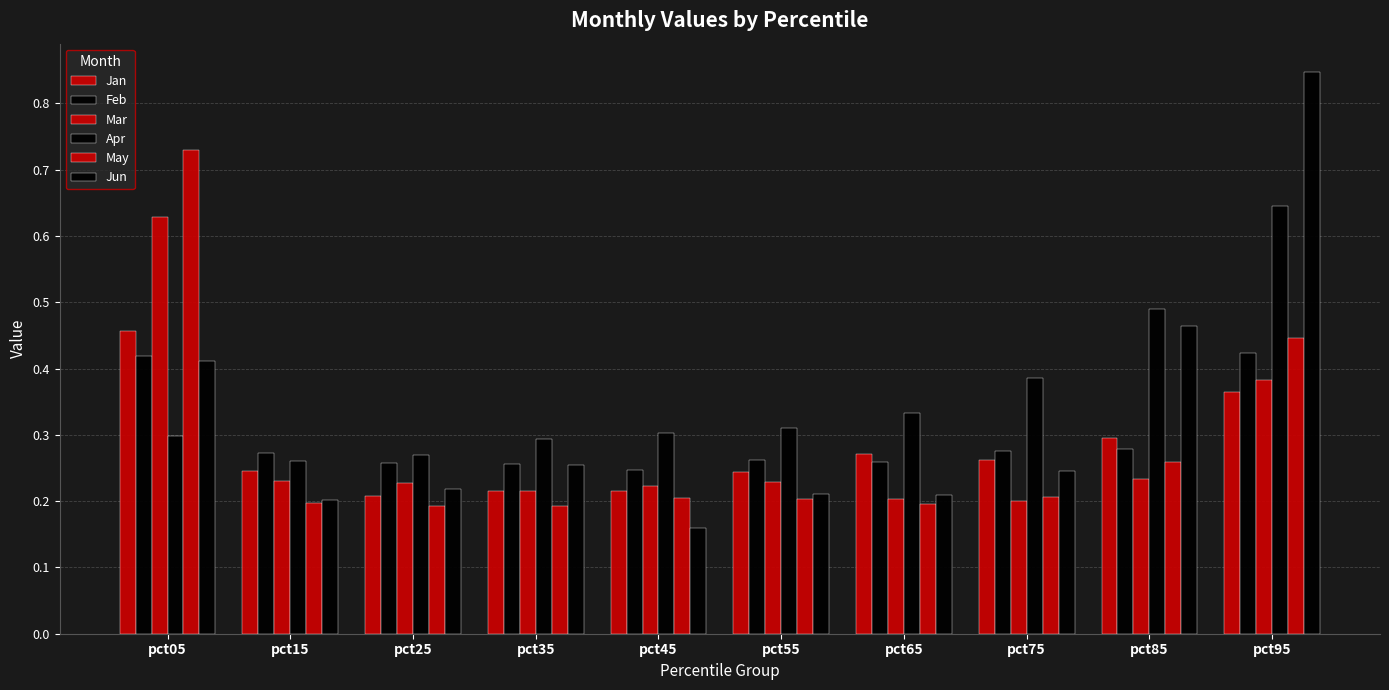

Reading right to left, transcribe all the data shown in this chart.

Jan: pct95=0.4	pct85=0.3	pct75=0.3	pct65=0.3	pct55=0.2	pct45=0.2	pct35=0.2	pct25=0.2	pct15=0.2	pct05=0.5
Feb: pct95=0.4	pct85=0.3	pct75=0.3	pct65=0.3	pct55=0.3	pct45=0.2	pct35=0.3	pct25=0.3	pct15=0.3	pct05=0.4
Mar: pct95=0.4	pct85=0.2	pct75=0.2	pct65=0.2	pct55=0.2	pct45=0.2	pct35=0.2	pct25=0.2	pct15=0.2	pct05=0.6
Apr: pct95=0.6	pct85=0.5	pct75=0.4	pct65=0.3	pct55=0.3	pct45=0.3	pct35=0.3	pct25=0.3	pct15=0.3	pct05=0.3
May: pct95=0.4	pct85=0.3	pct75=0.2	pct65=0.2	pct55=0.2	pct45=0.2	pct35=0.2	pct25=0.2	pct15=0.2	pct05=0.7
Jun: pct95=0.8	pct85=0.5	pct75=0.2	pct65=0.2	pct55=0.2	pct45=0.2	pct35=0.3	pct25=0.2	pct15=0.2	pct05=0.4